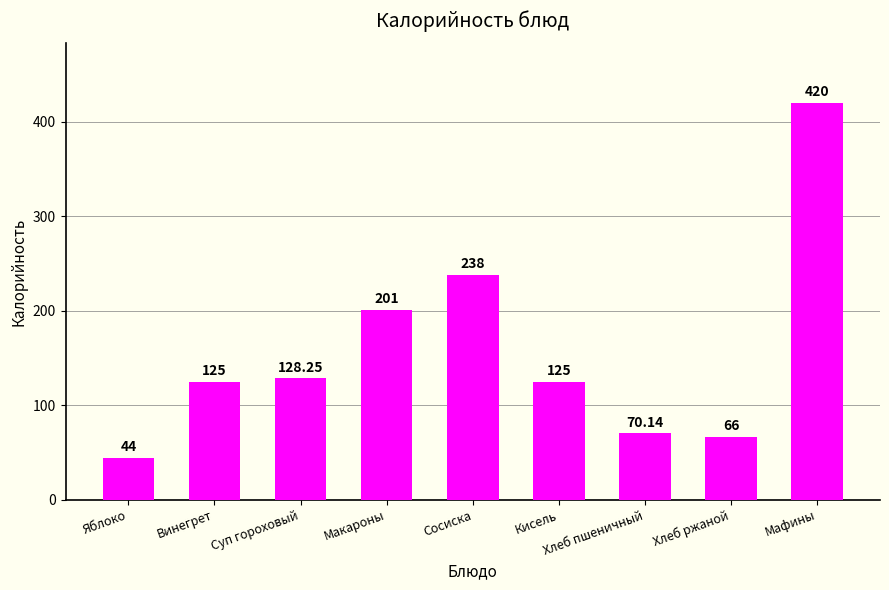

What is the greatest value displayed?

420.0